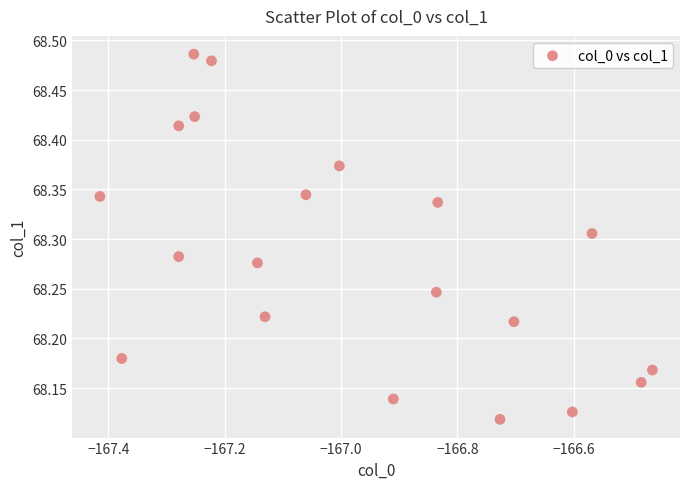

What is the range of X values (max minus min)?

0.9